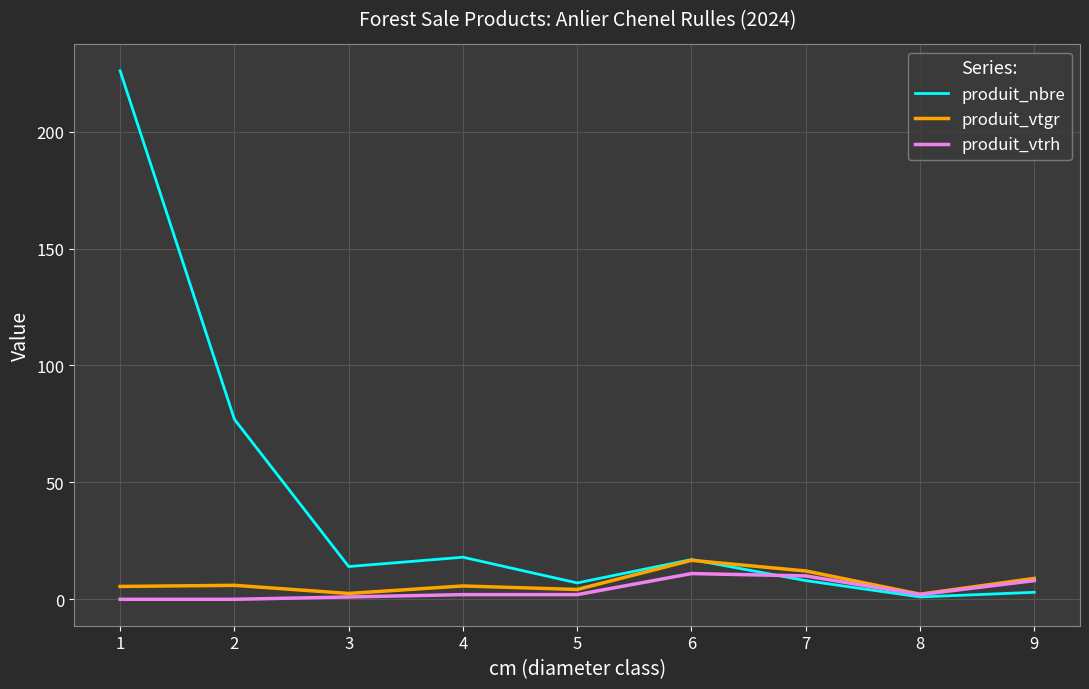

At which category does produit_vtgr reach its first local valley?

3